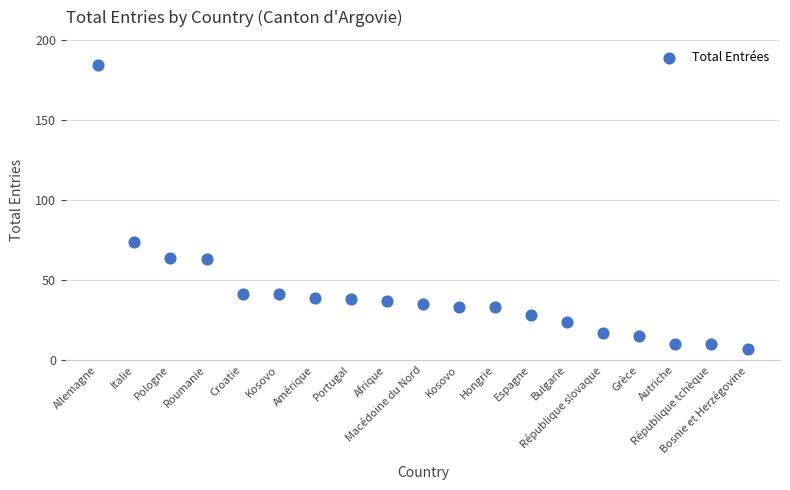

What Y value in the scatter plot is closest to 95?

74